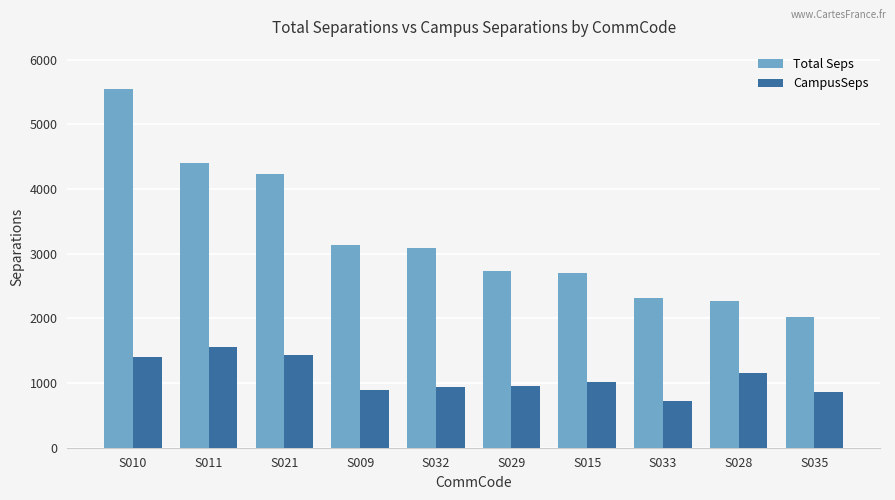

The CampusSeps series shows 1410.5 at S010. True or false?

True